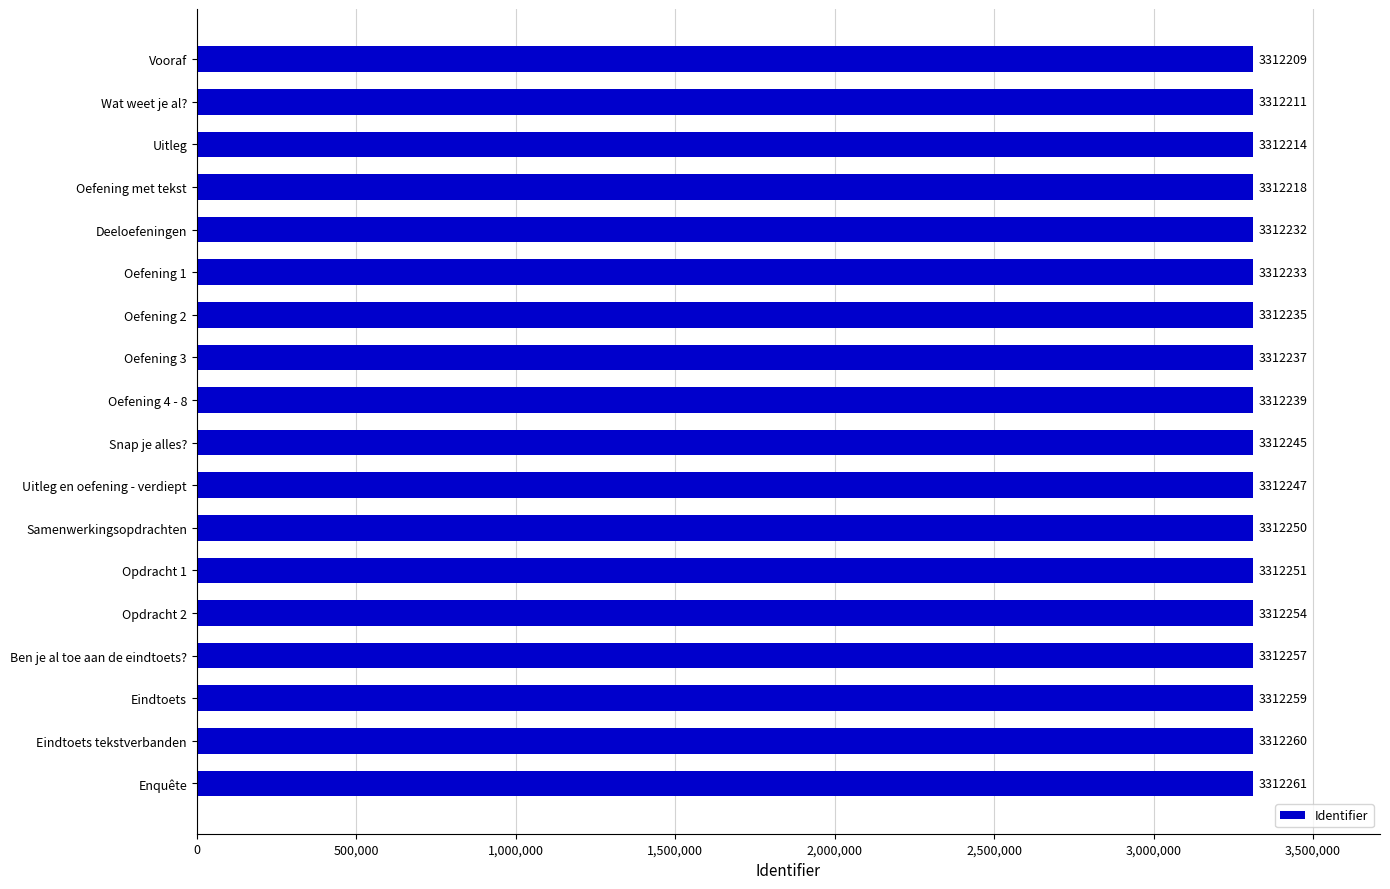

Rank the categories by value from lowest to highest.

Vooraf, Wat weet je al?, Uitleg, Oefening met tekst, Deeloefeningen, Oefening 1, Oefening 2, Oefening 3, Oefening 4 - 8, Snap je alles?, Uitleg en oefening - verdiept, Samenwerkingsopdrachten, Opdracht 1, Opdracht 2, Ben je al toe aan de eindtoets?, Eindtoets, Eindtoets tekstverbanden, Enquête